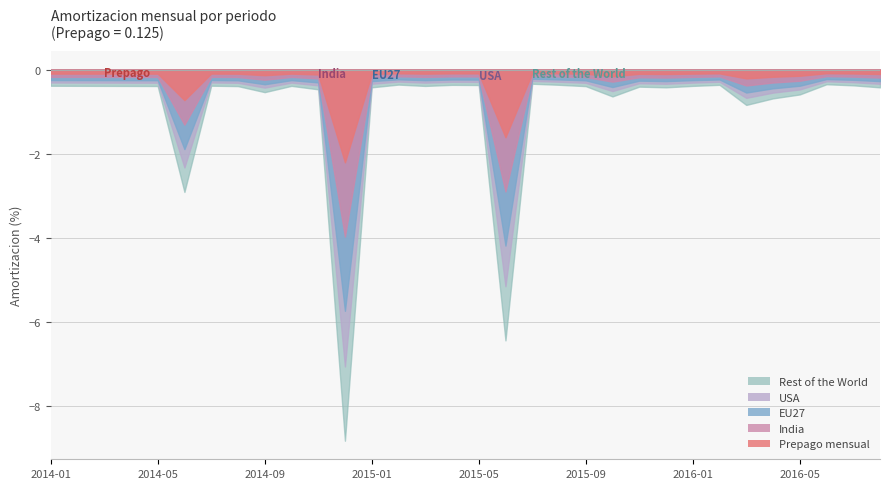

What position from the right is 2015-03-12?

18